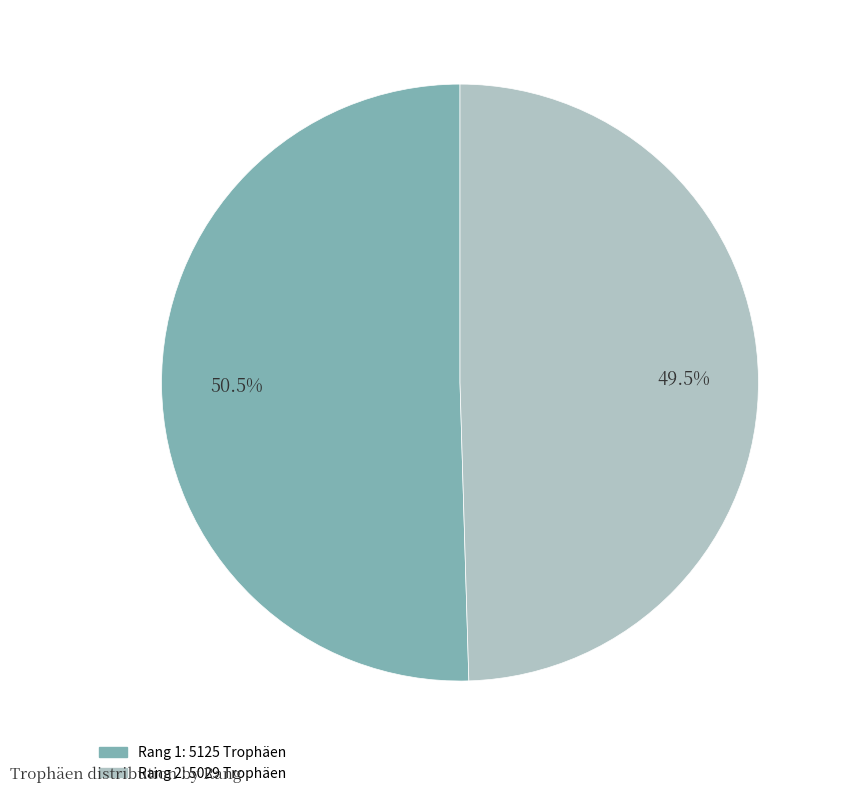

Does any single category account for the majority?

Yes